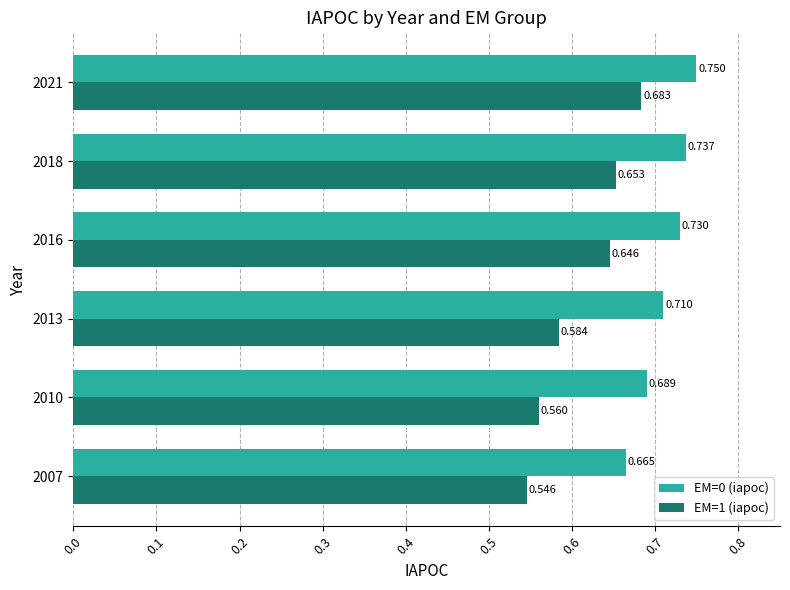

Is the value of EM=1 (iapoc) at 2016 greater than the value of EM=0 (iapoc) at 2013?

No